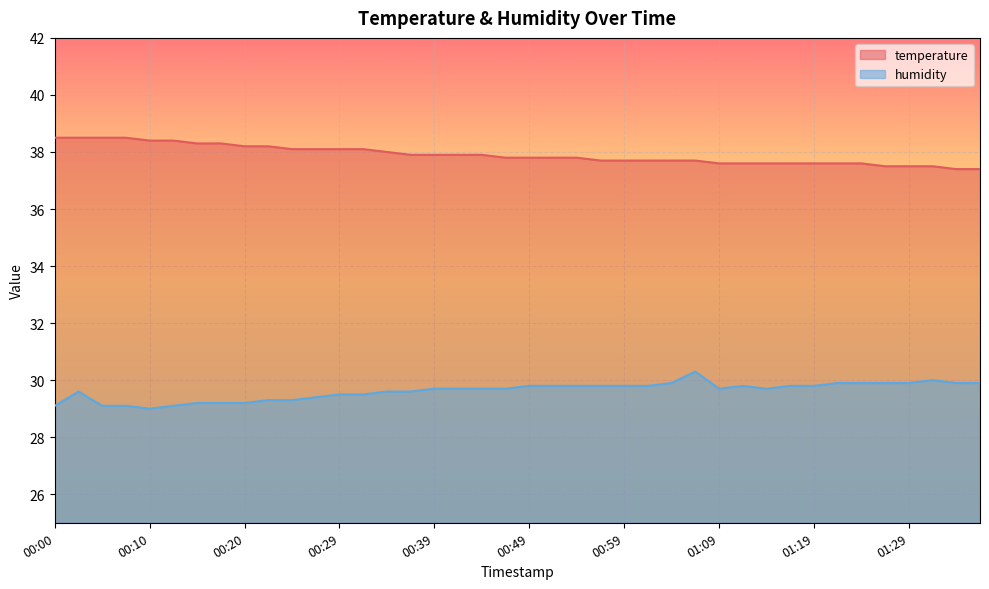

What are all the series names shown in the legend?

temperature, humidity